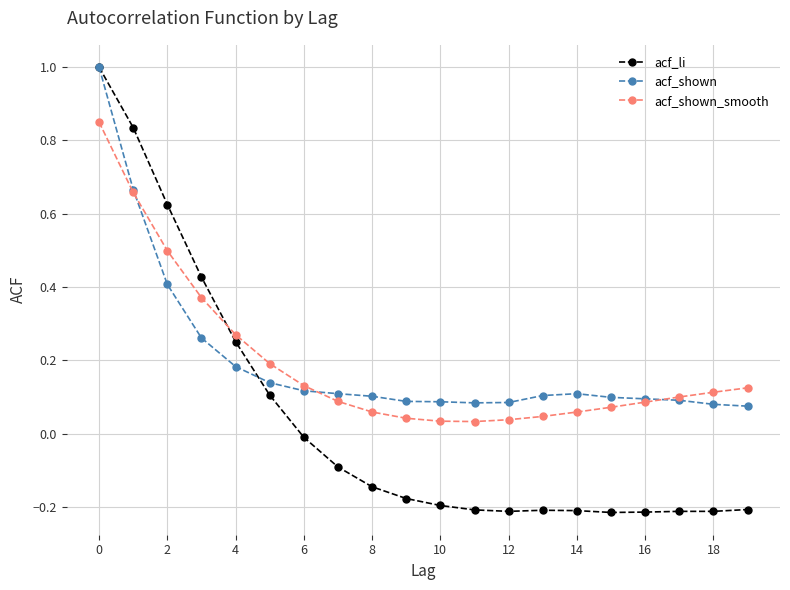

How many intersections are there between acf_shown and acf_shown_smooth?

3